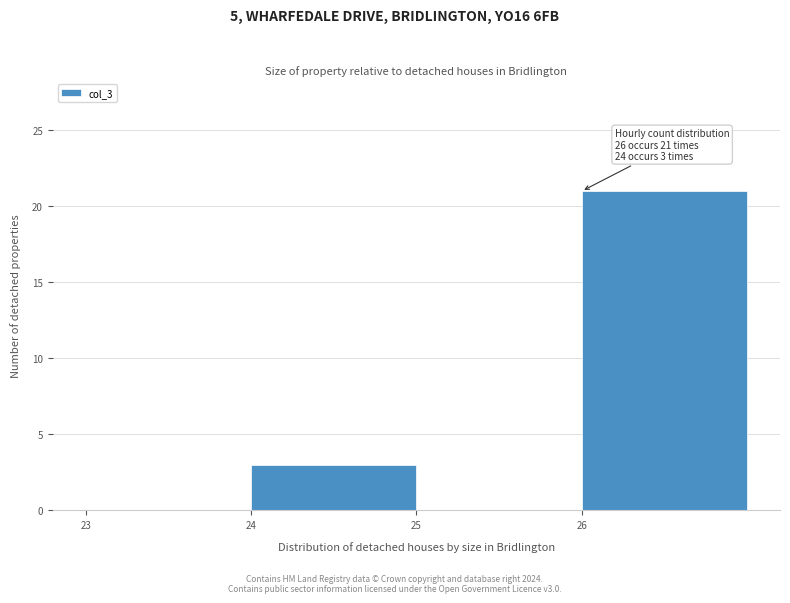

Which range on the x-axis has the tallest bar?

26 to 27